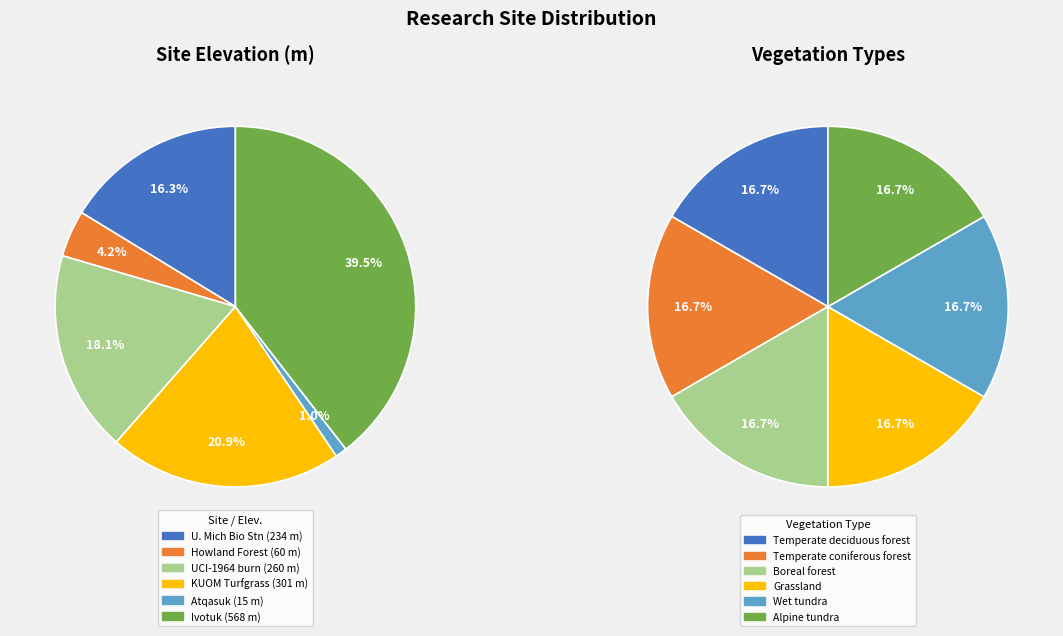

Combined, do 2 and 4 account for over 50%?

No